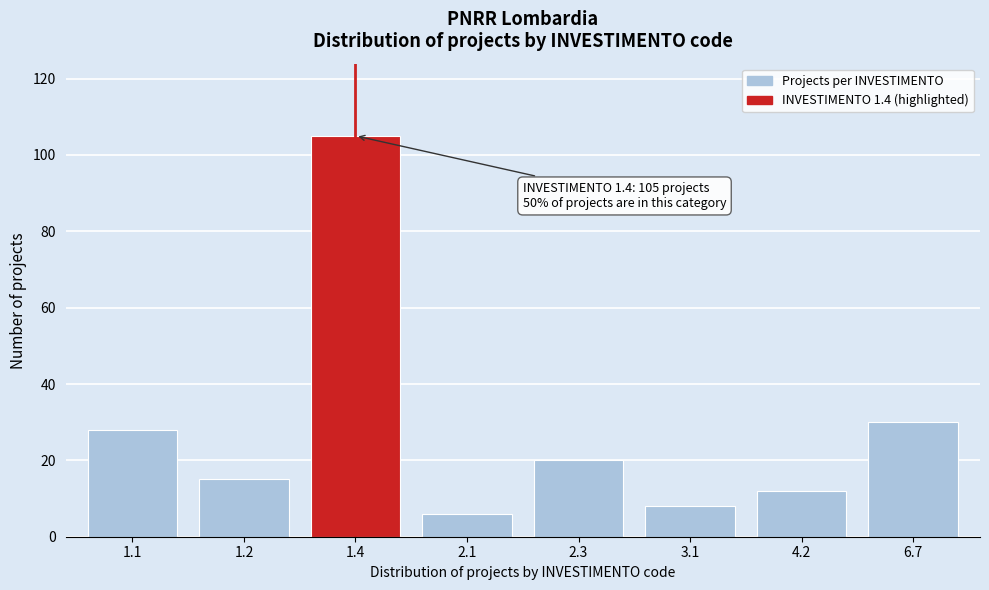

Reading left to right, transcribe all the data shown in this chart.

28	15	105	6	20	8	12	30